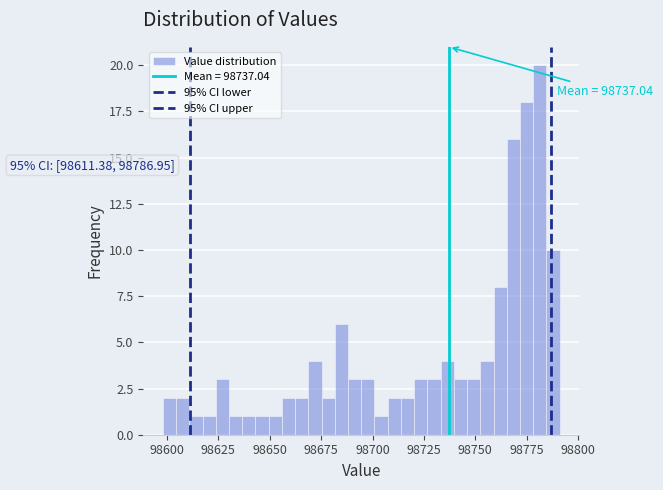

Around what value on the x-axis is the tallest bar? Give the approximate position of its centre, as read against the axis.

98780